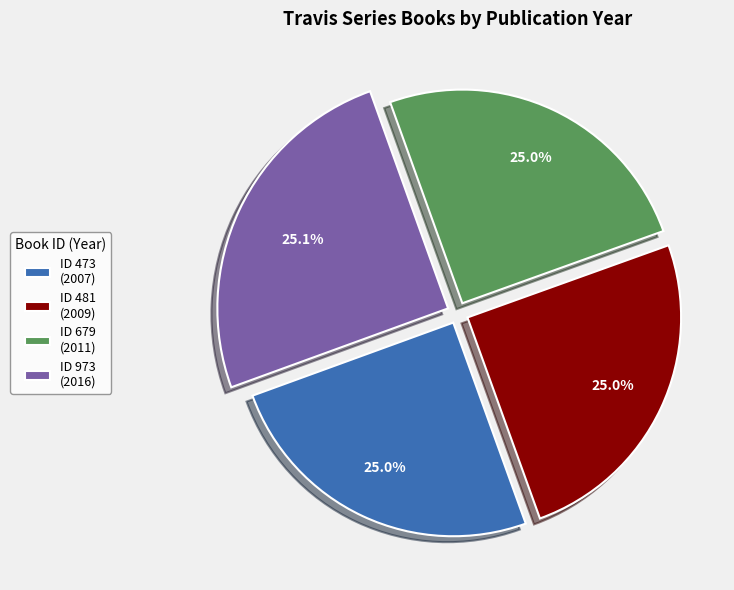

What is the change in value from 473 to 973?

+9